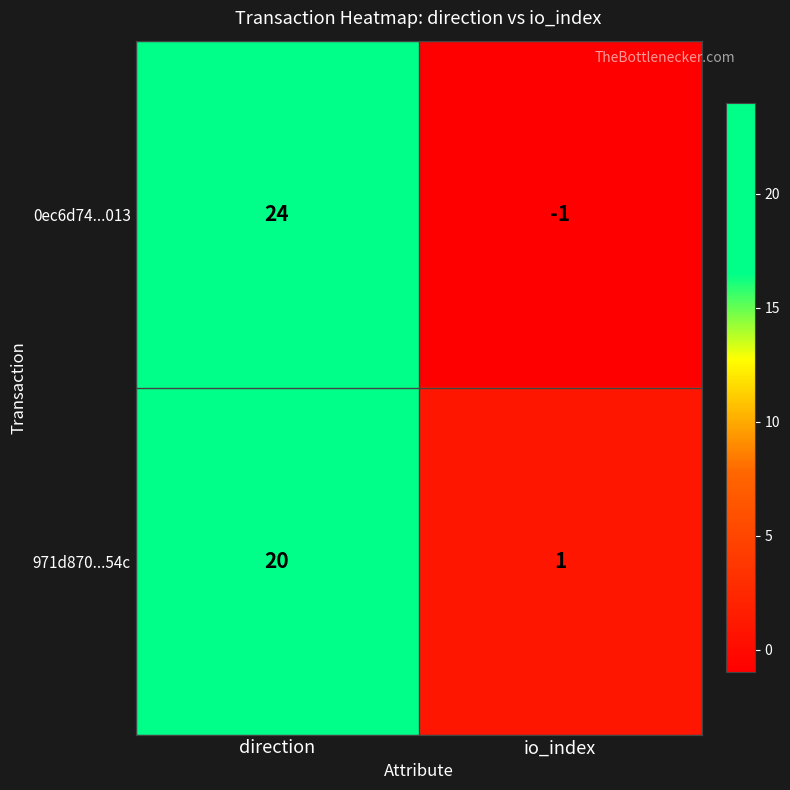

Is it true that 0ec6d74...013 equals -1 at io_index?

True